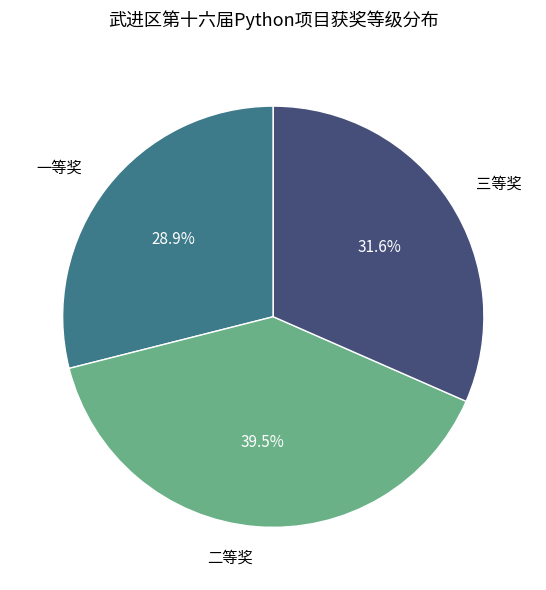

Is the sum of 一等奖 and 二等奖 greater than half?

Yes